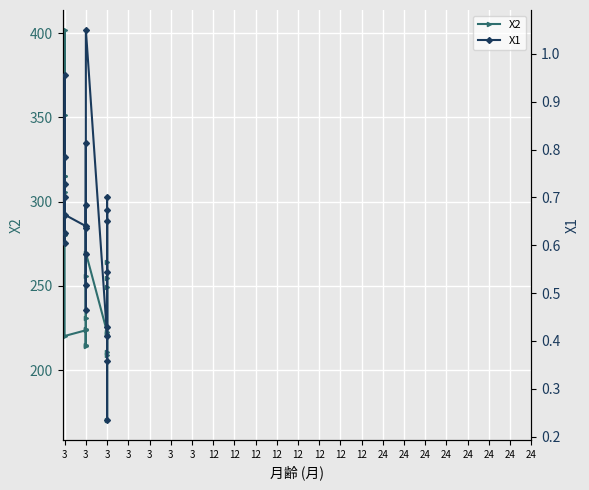

List the series in order of their peak value, lowest first.

X1, X2